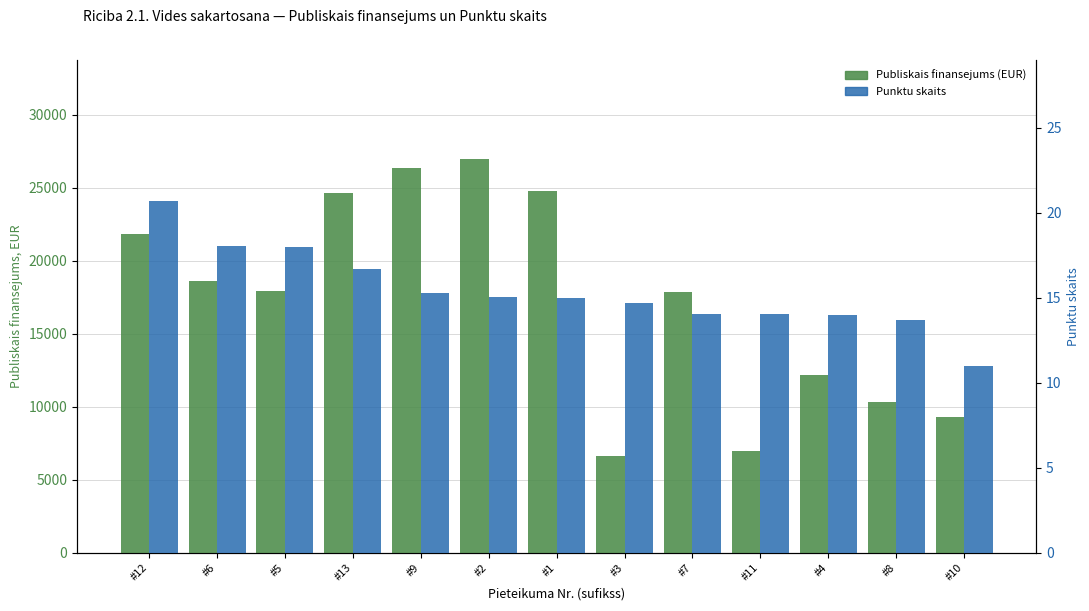

What value does the Punktu skaits series have at #11?

14.0